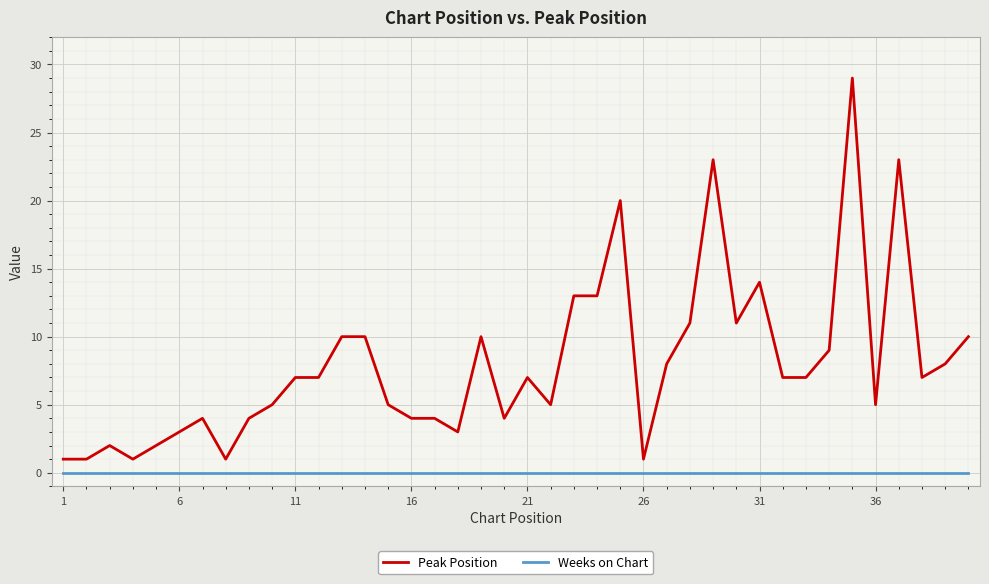

Which series has the largest total across all categories?

Peak Position